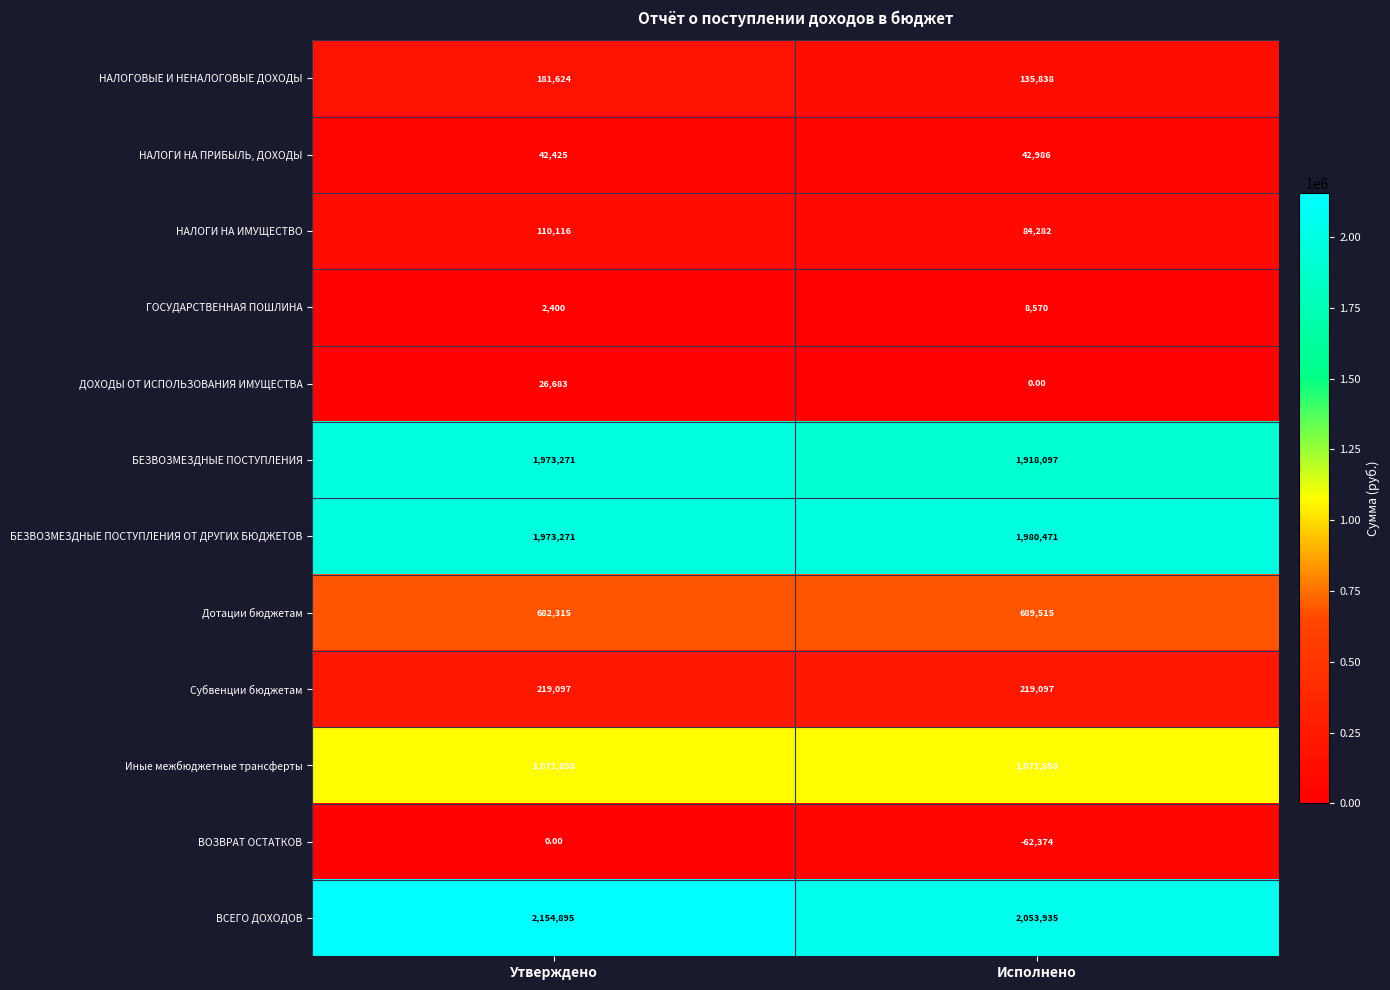

At how many categories does at least one series exceed 1065953?

2